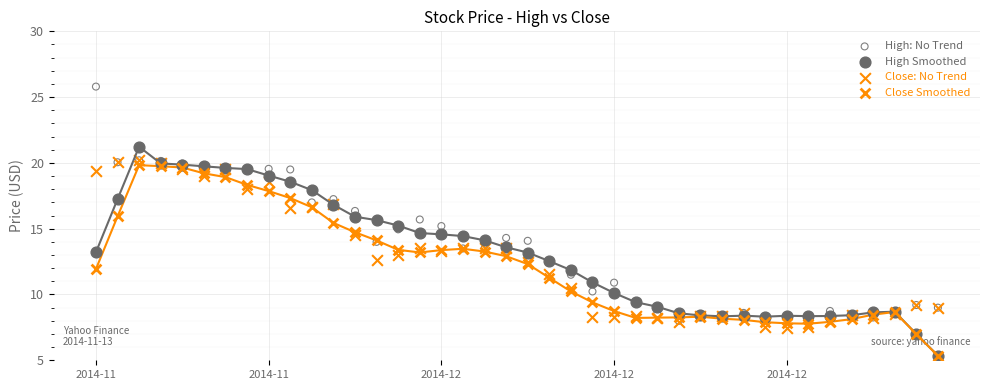

What are all the series names shown in the legend?

High: No Trend, High Smoothed, Close: No Trend, Close Smoothed